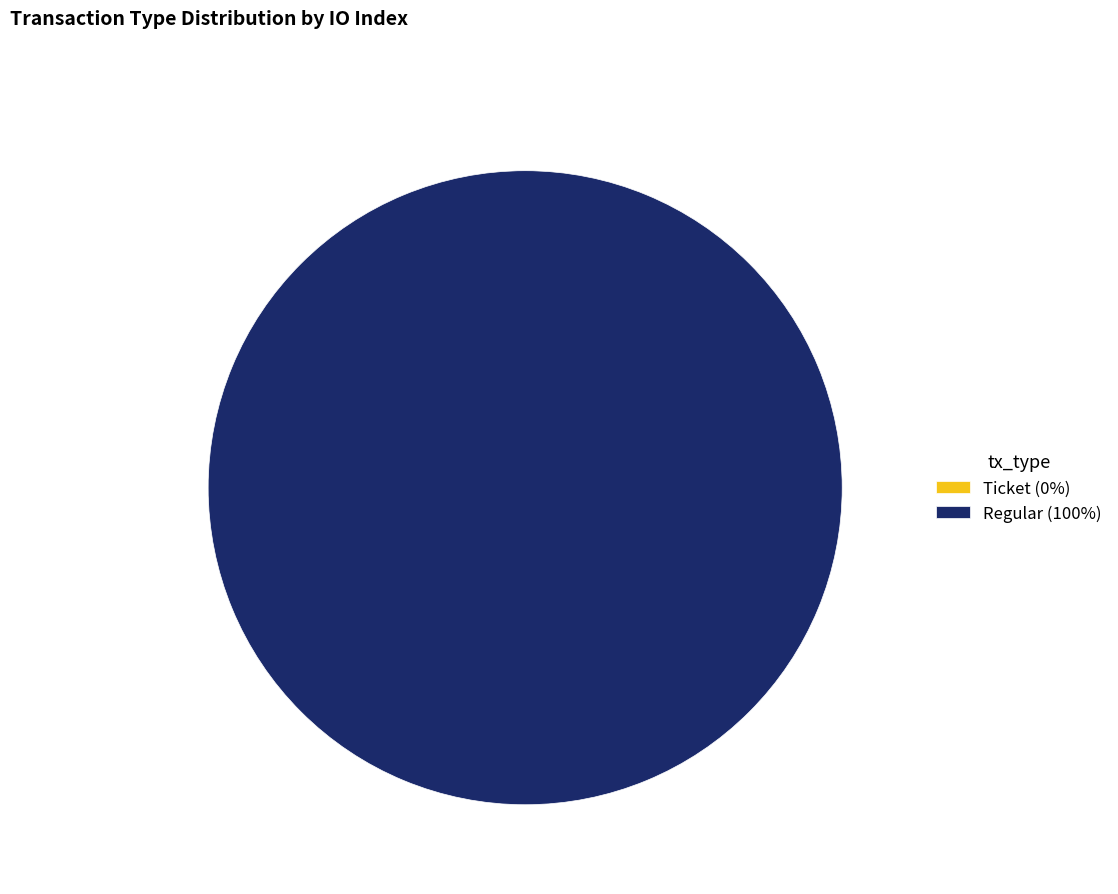

The Ticket (io_index=0) slice represents 0% of the pie. True or false?

True